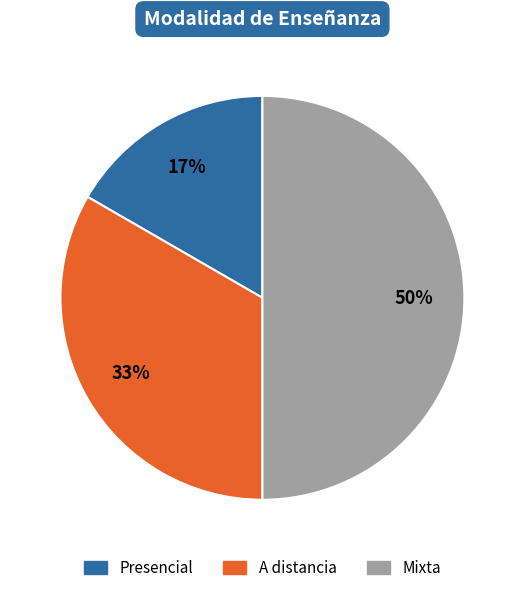

Count the number of slices in the pie.

3